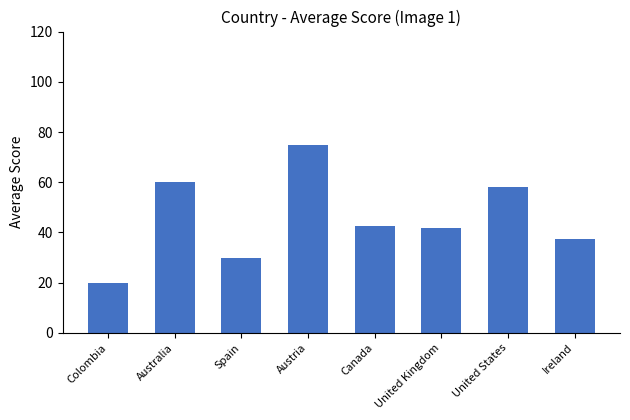

Where does the data first go above 42?

Australia